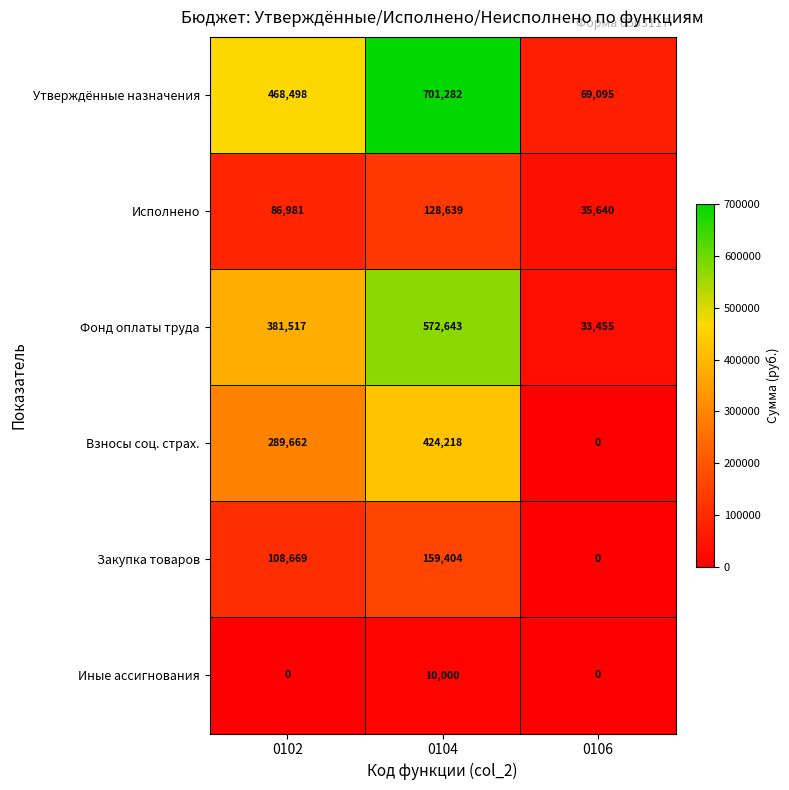

At how many categories does at least one series exceed 138754?

2